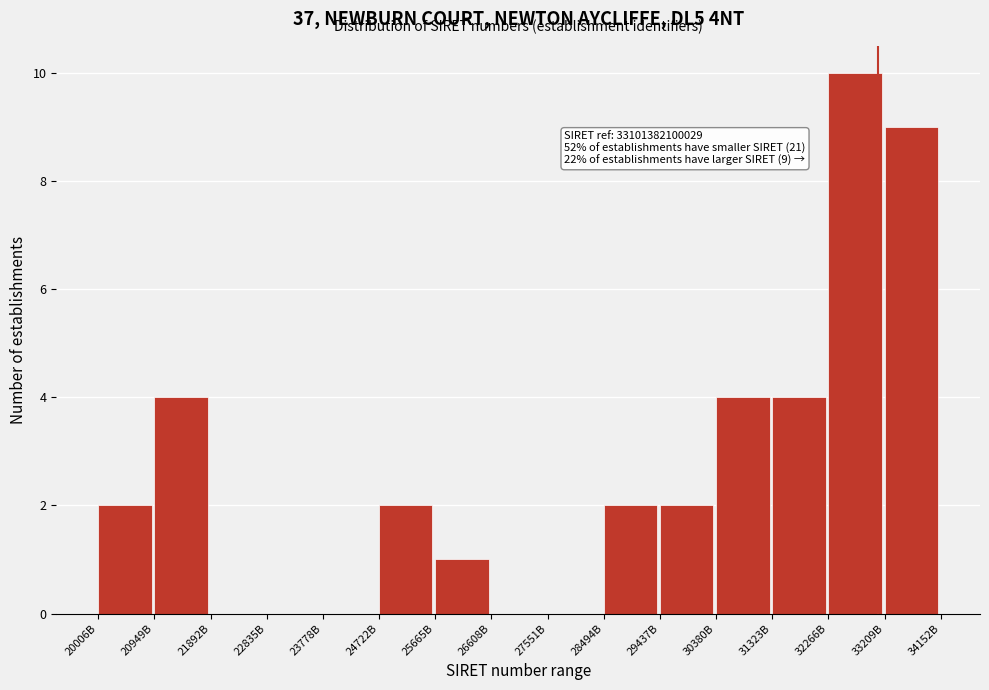

Reading right to left, transcribe all the data shown in this chart.

33209B=9	32266B=10	31323B=4	30380B=4	29437B=2	28494B=2	27551B=0	26608B=0	25665B=1	24722B=2	23778B=0	22835B=0	21892B=0	20949B=4	20006B=2